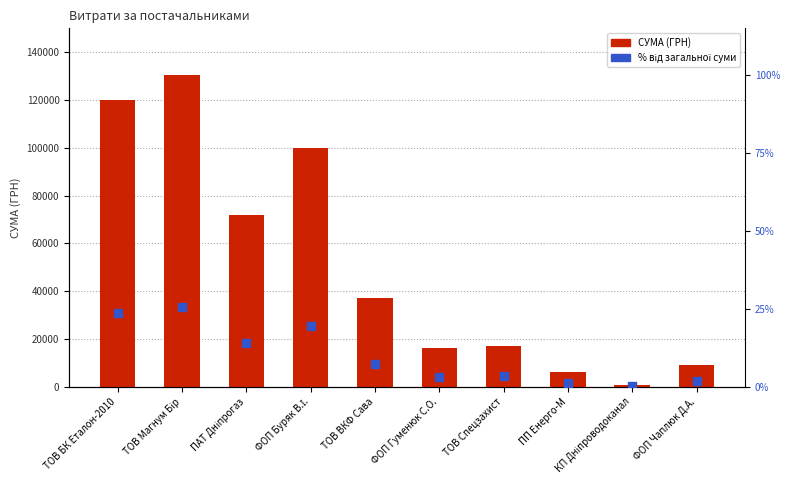

Which series contains the highest Y value?

СУМА (ГРН)